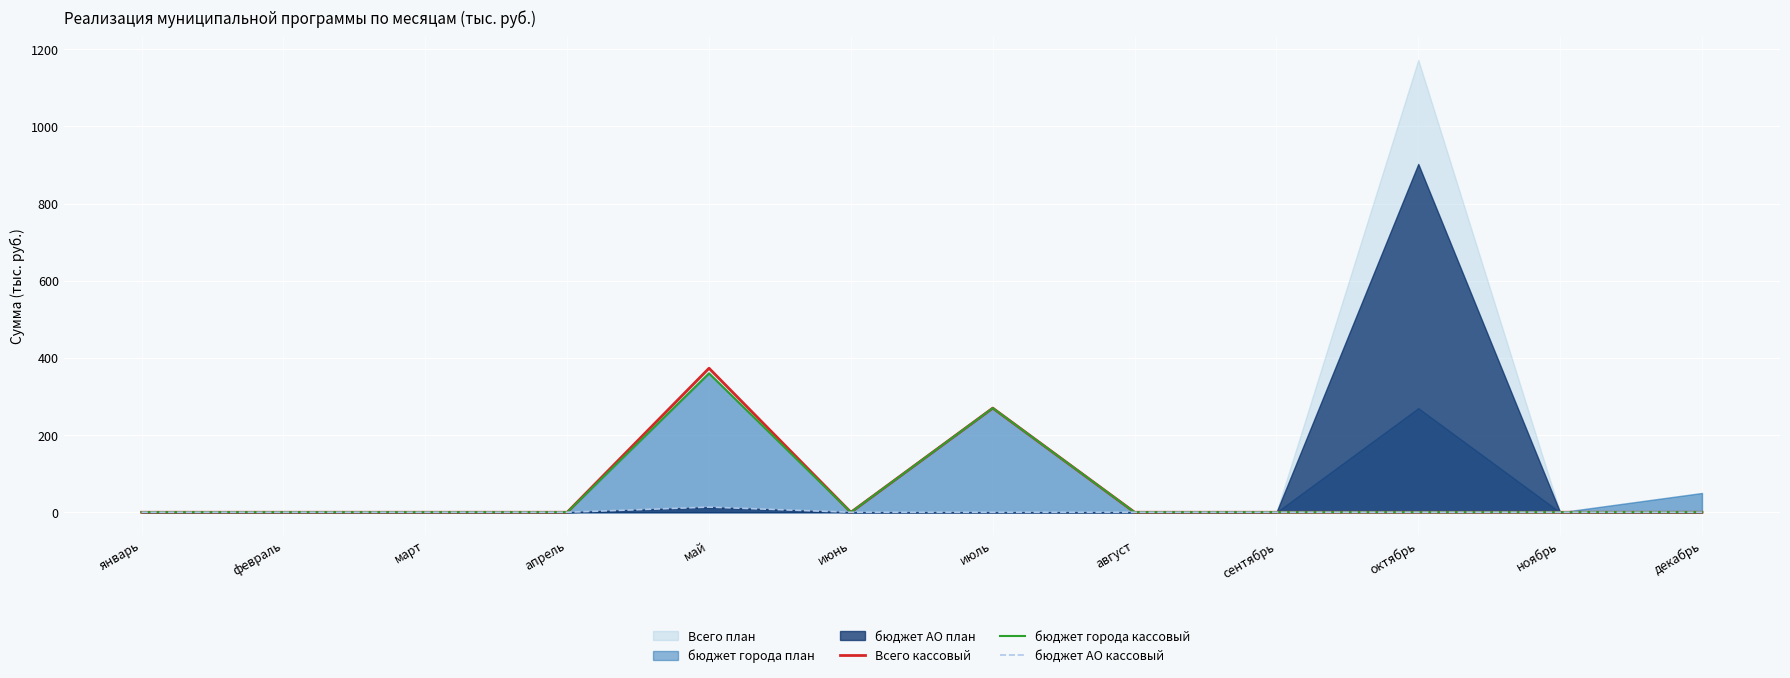

True or false: бюджет города кассовый and бюджет АО кассовый cross at least once.

False